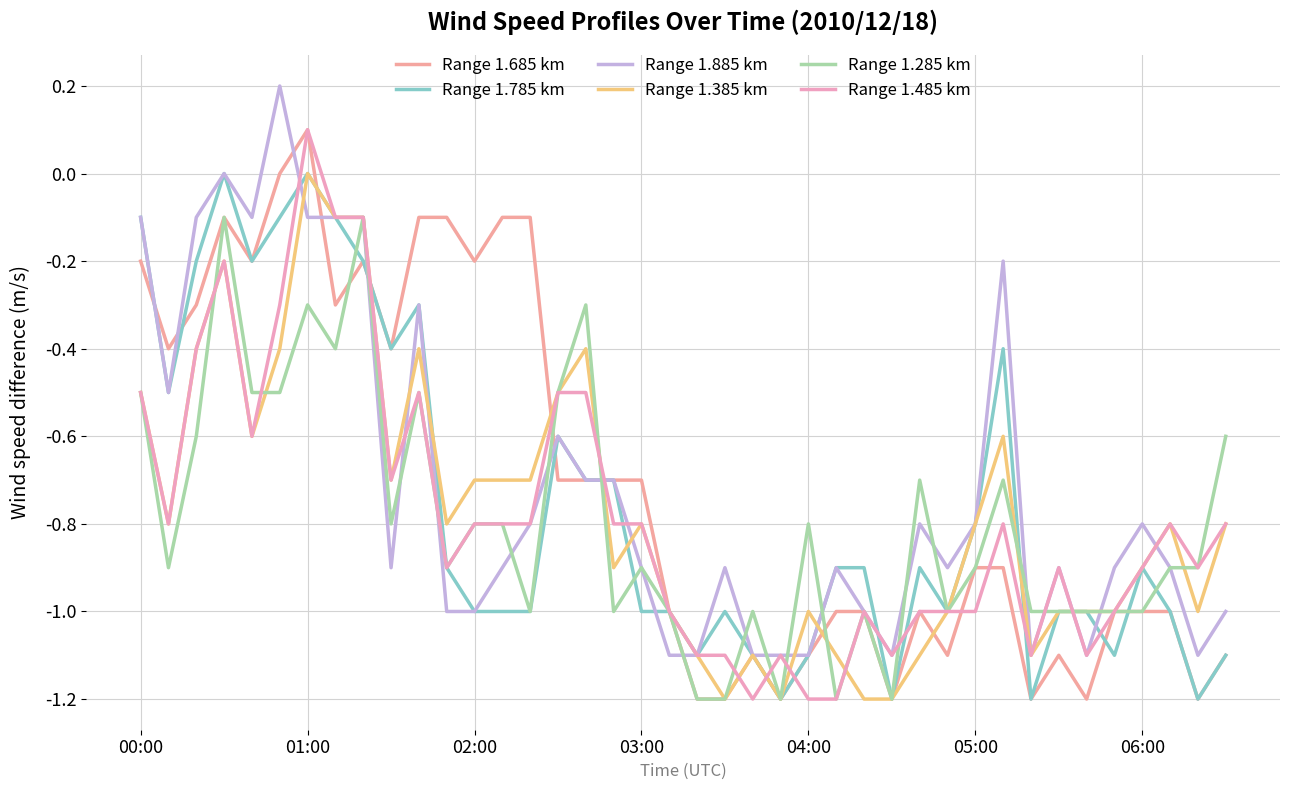

What are all the series names shown in the legend?

Range 1.685 km, Range 1.785 km, Range 1.885 km, Range 1.385 km, Range 1.285 km, Range 1.485 km